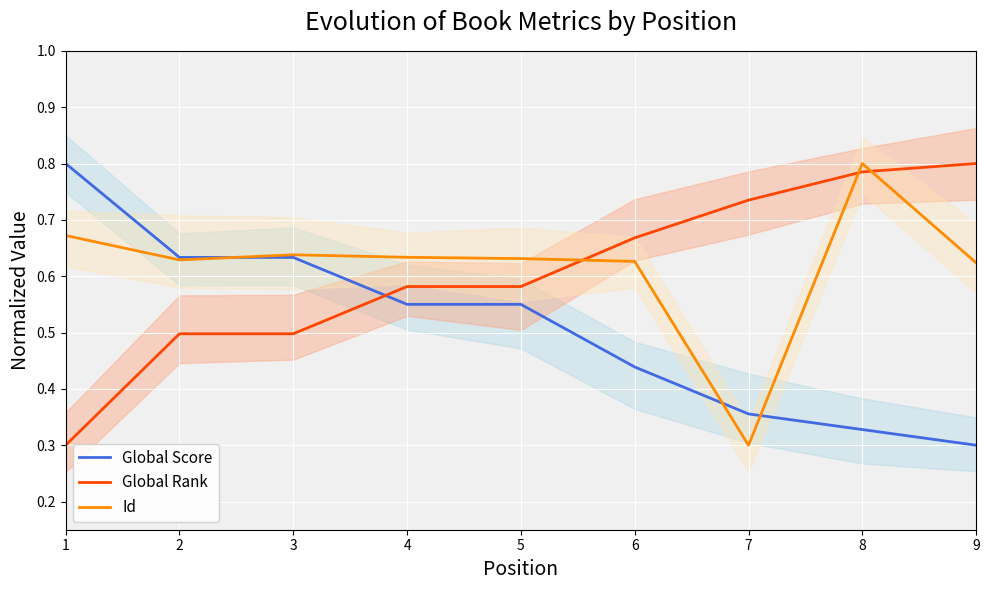

At which label is Id closest to 0?

7